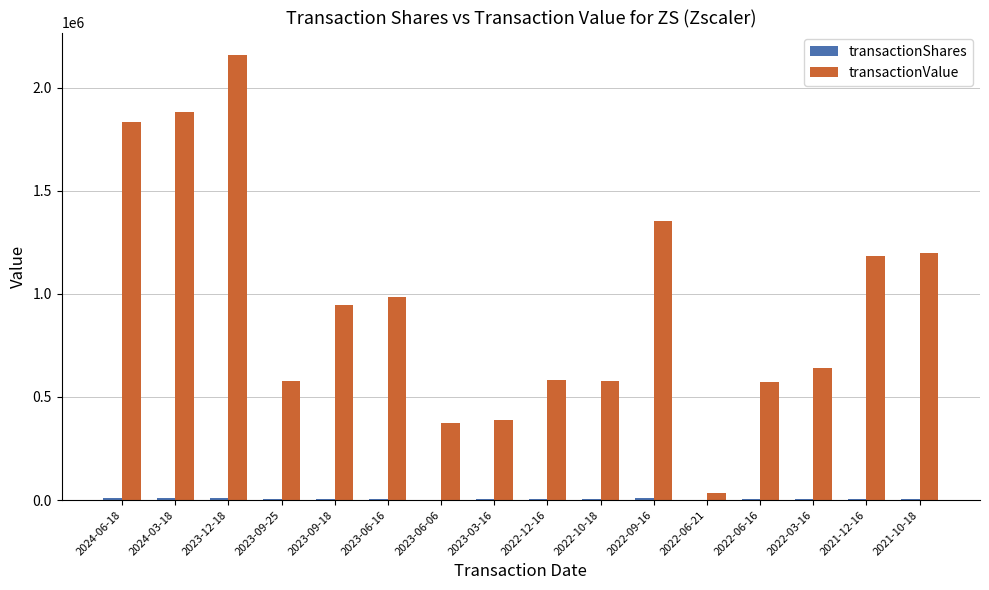

Which series has the largest total across all categories?

transactionValue